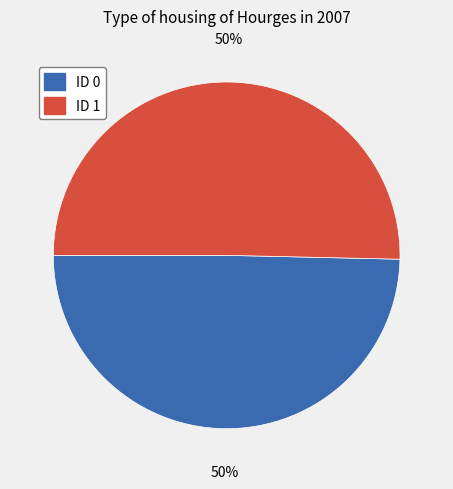

To the nearest percent, what is the combined percentage of ID 0 and ID 1?

100%